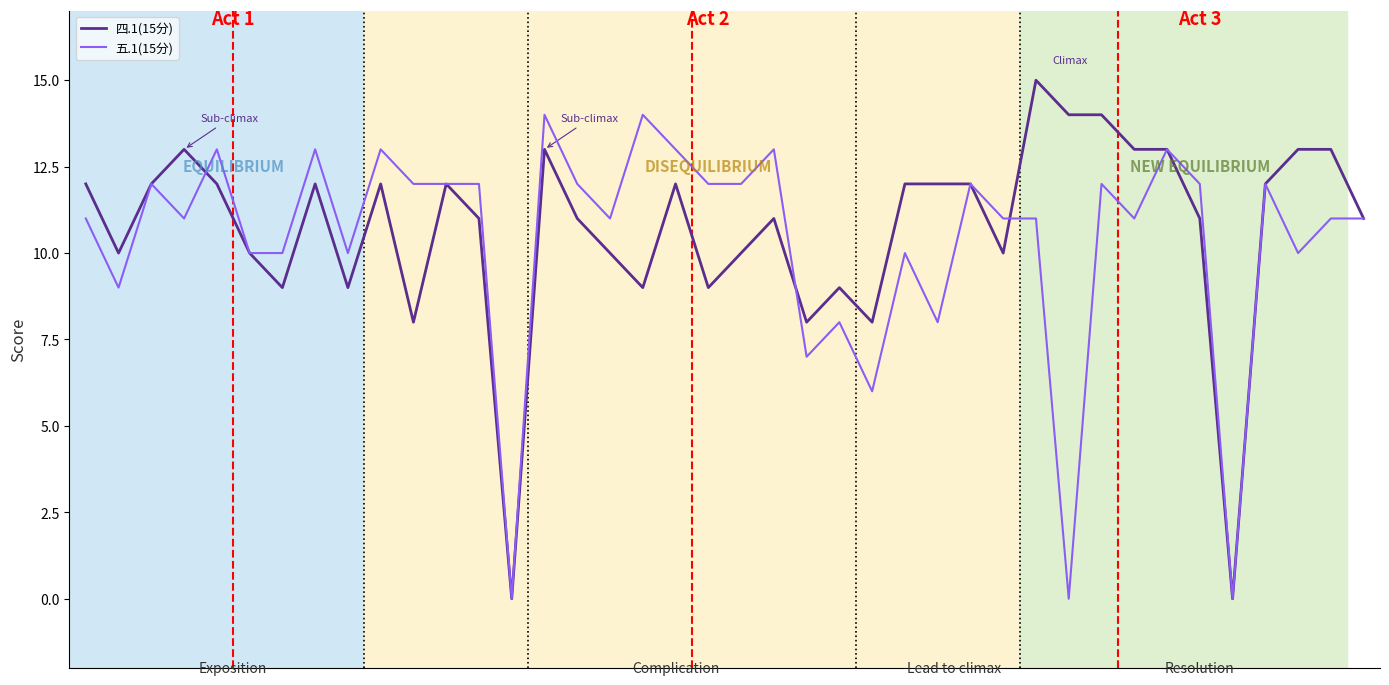

What is the sum of all 五.1(15分) values?

414